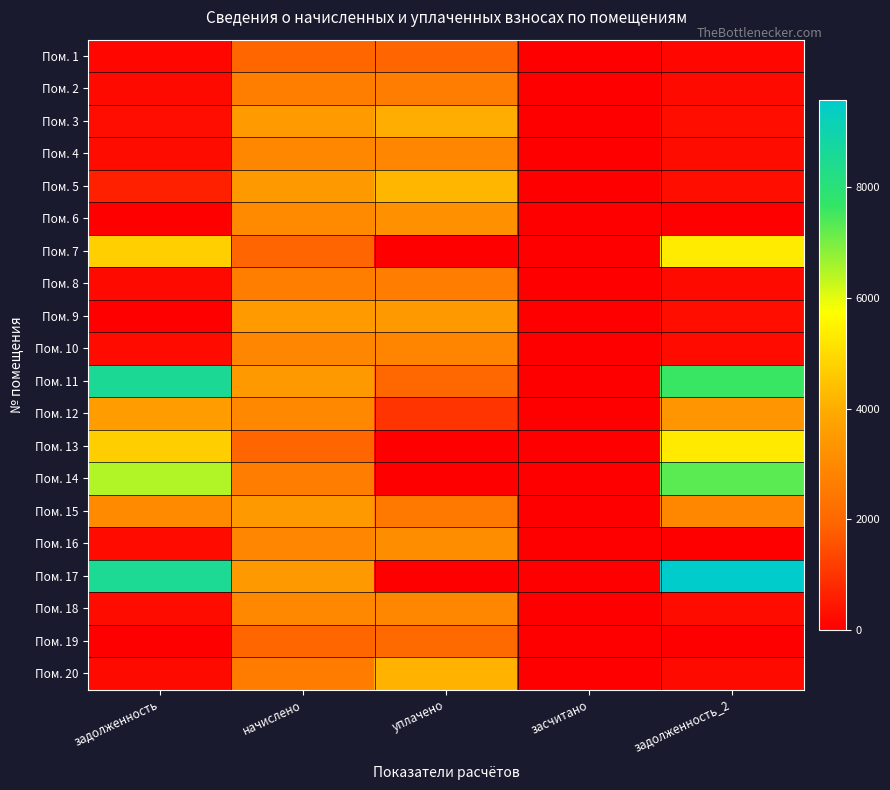

Between начислено and засчитано, which is larger?

начислено